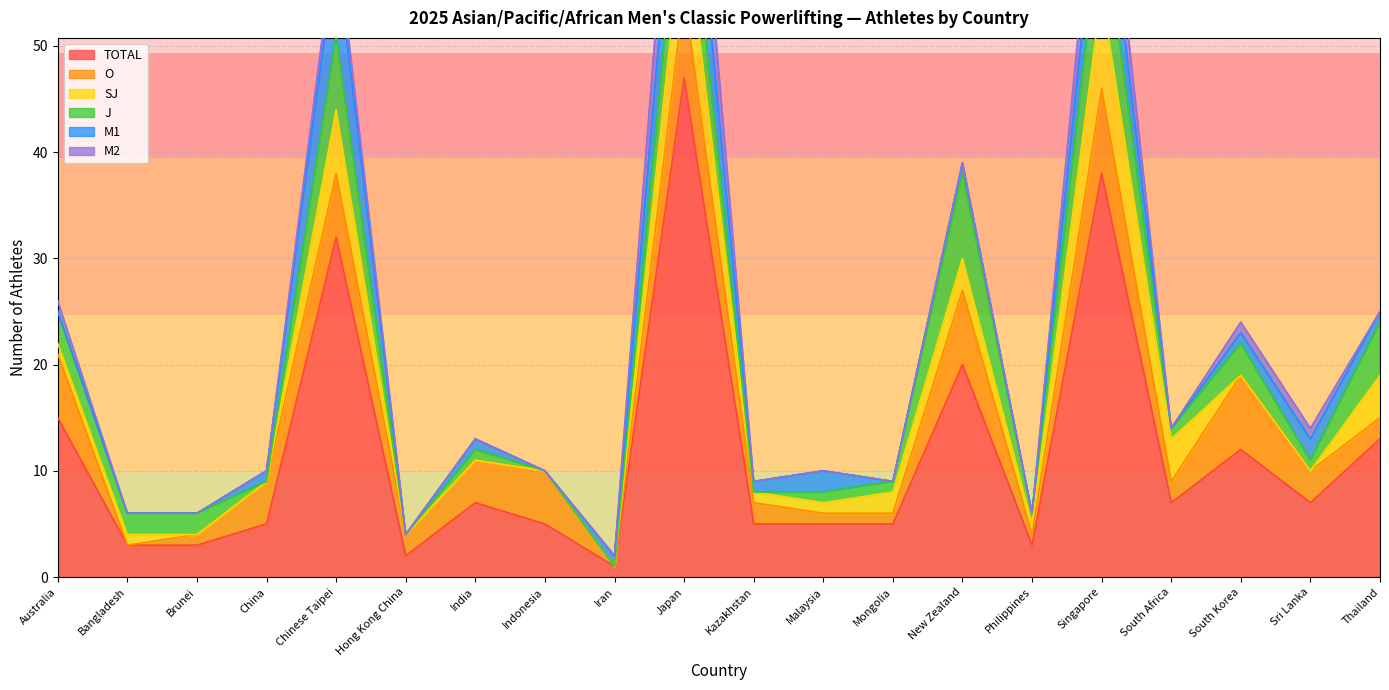

What are all the series names shown in the legend?

TOTAL, O, SJ, J, M1, M2